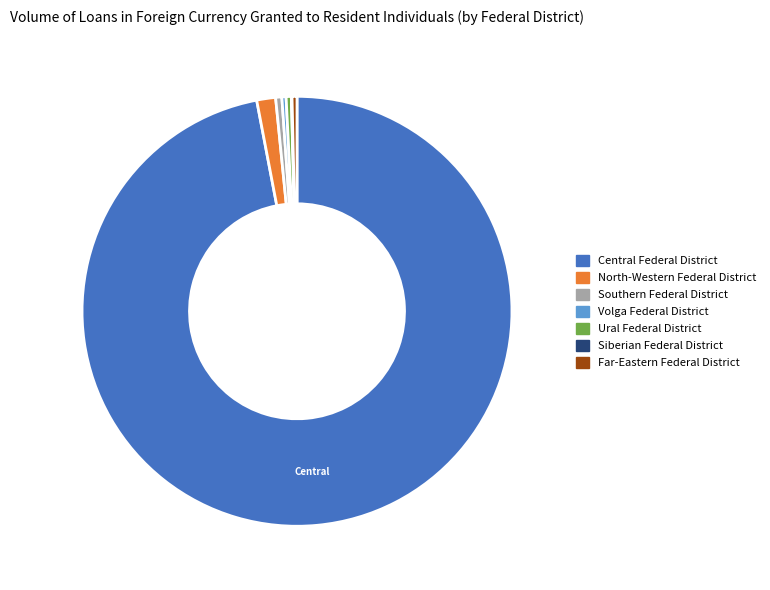

Which category has the biggest portion of the pie?

Central Federal District